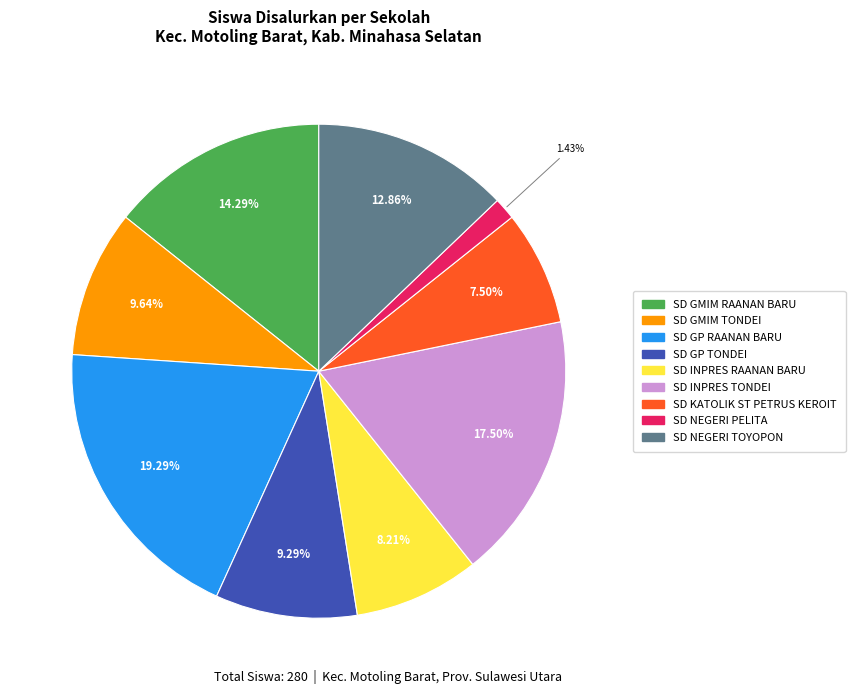

Which slice is the largest?

SD GP RAANAN BARU